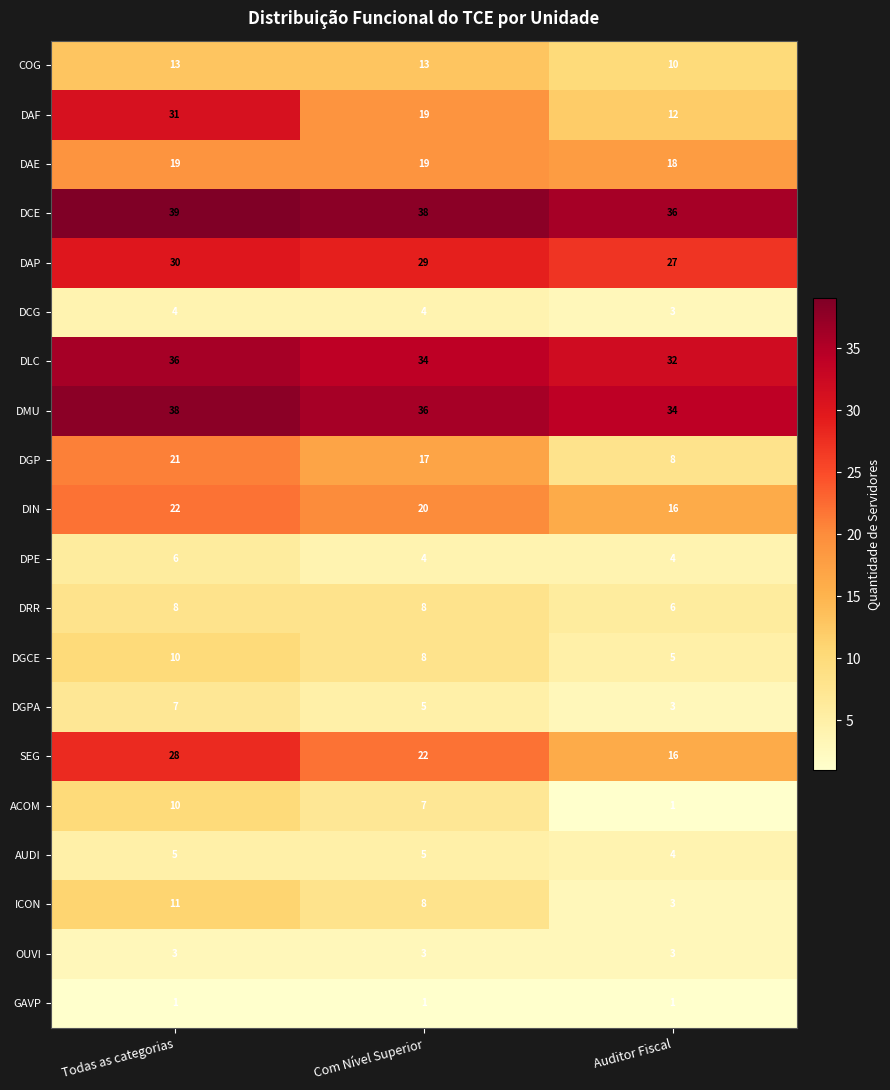

Which series changed the most between Com Nível Superior and Auditor Fiscal?

DGP